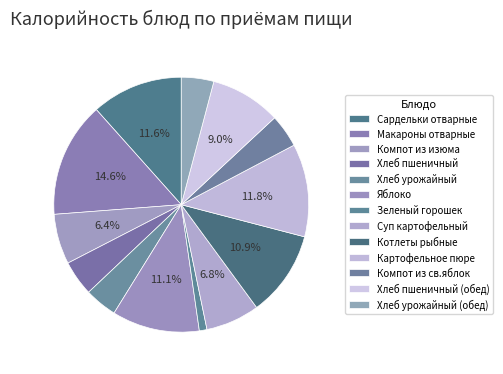

Between Компот из изюма and Котлеты рыбные, which is larger?

Котлеты рыбные